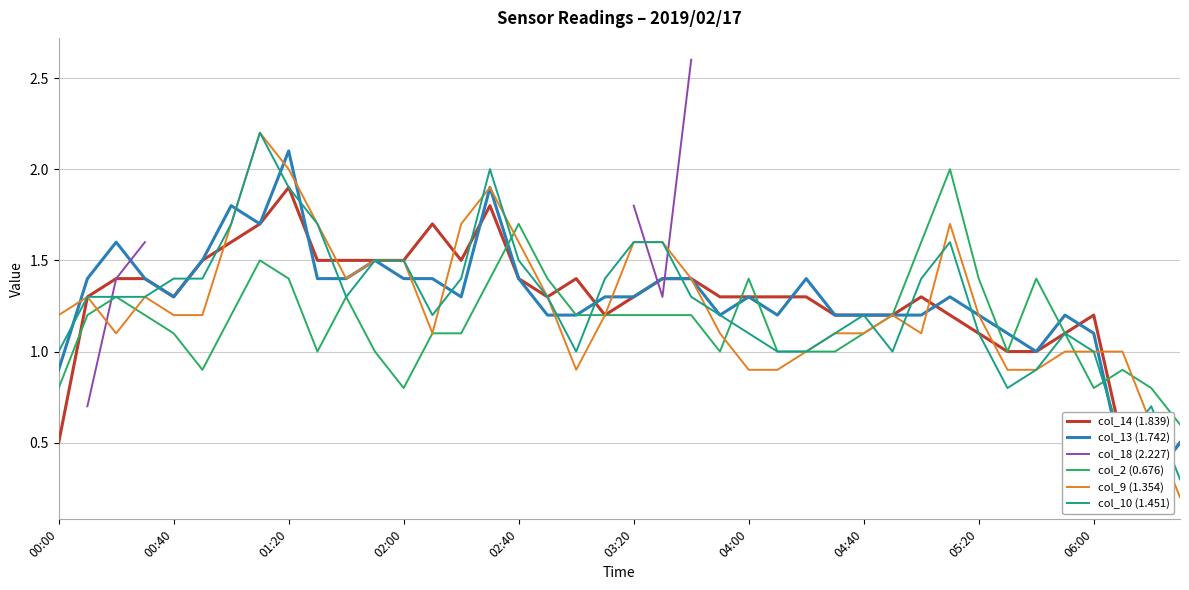

The value of col_2 (0.676) at 04:00 is 0.5. True or false?

False